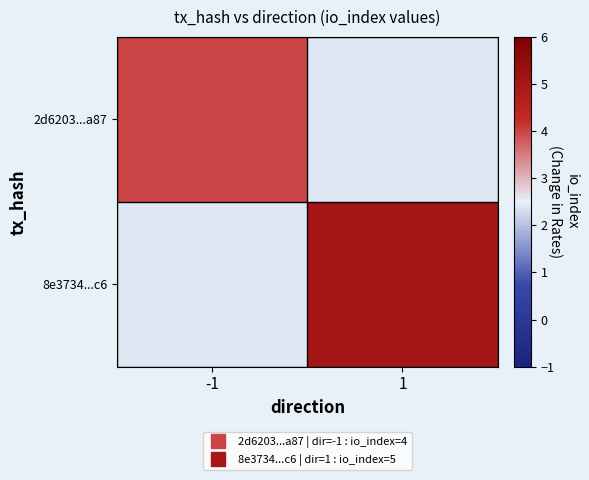

Count the number of categories in the chart.

2